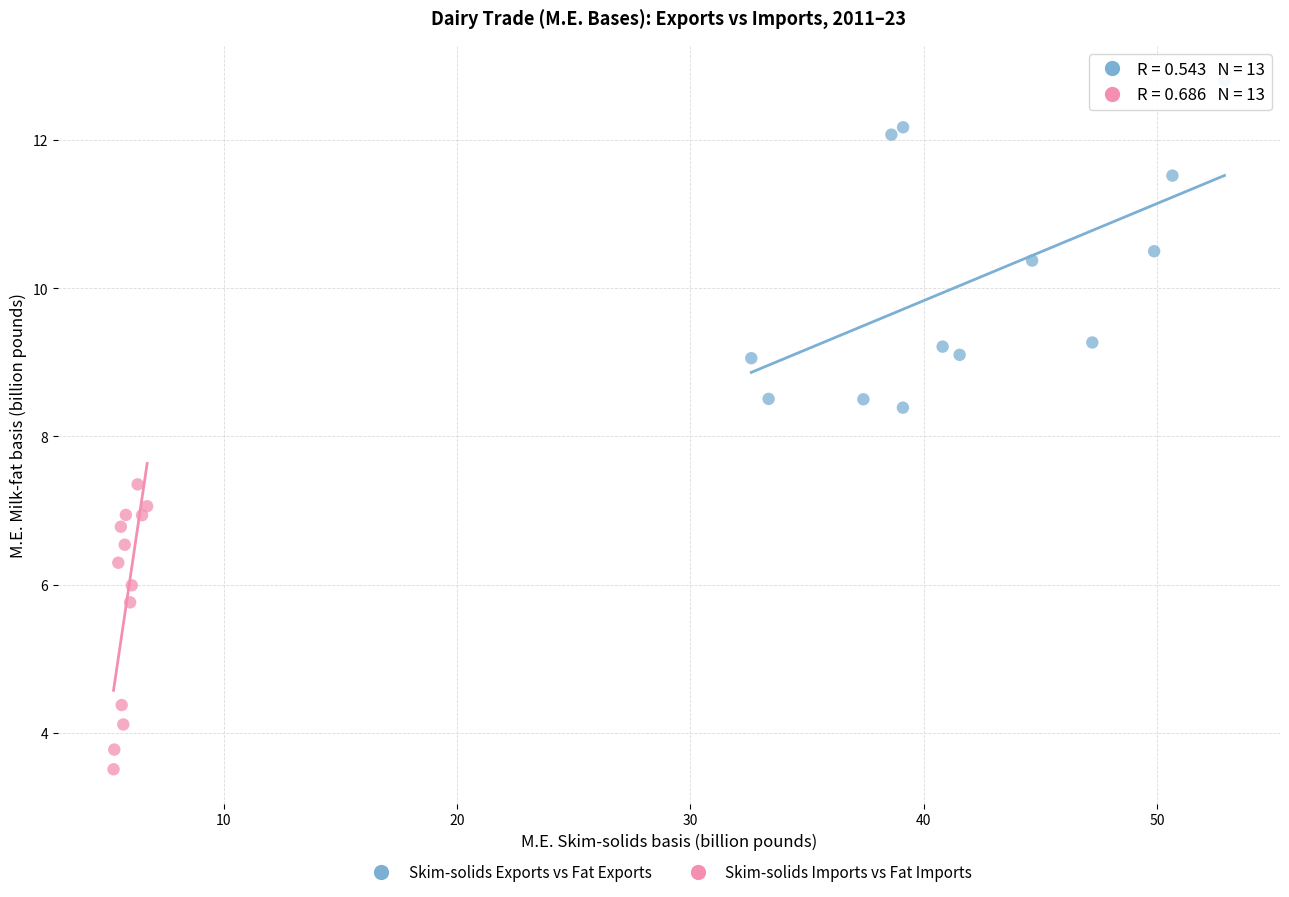

Which series contains the lowest Y value?

Skim-solids Imports vs Fat Imports